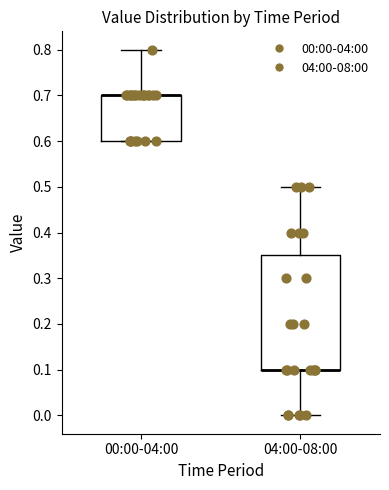

Where is the upper edge of the box for 04:00-08:00 on the y-axis? The values are not printed on the chart, so give them approximately, as read against the axis.

0.35